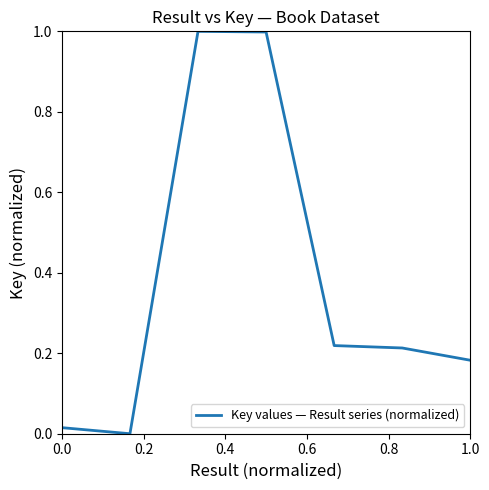

What is the difference between the maximum and minimum values?

1.0